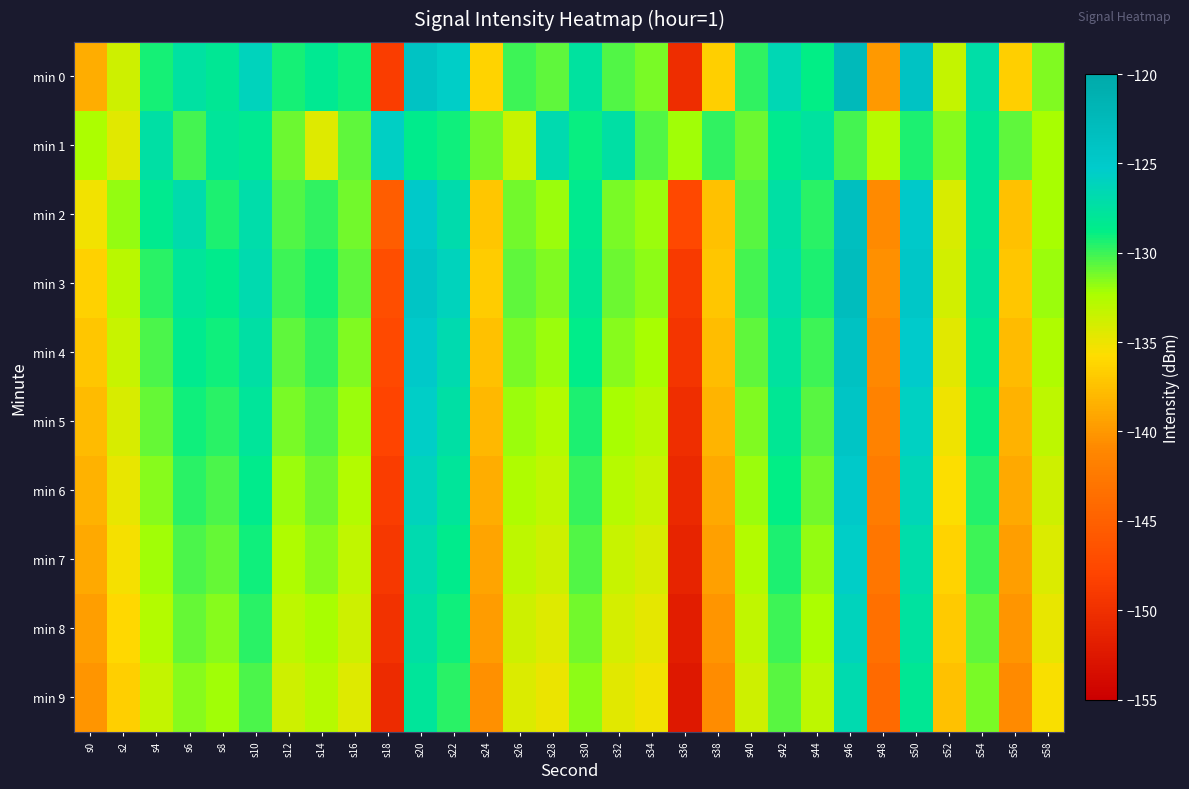

Count the number of categories in the chart.

30